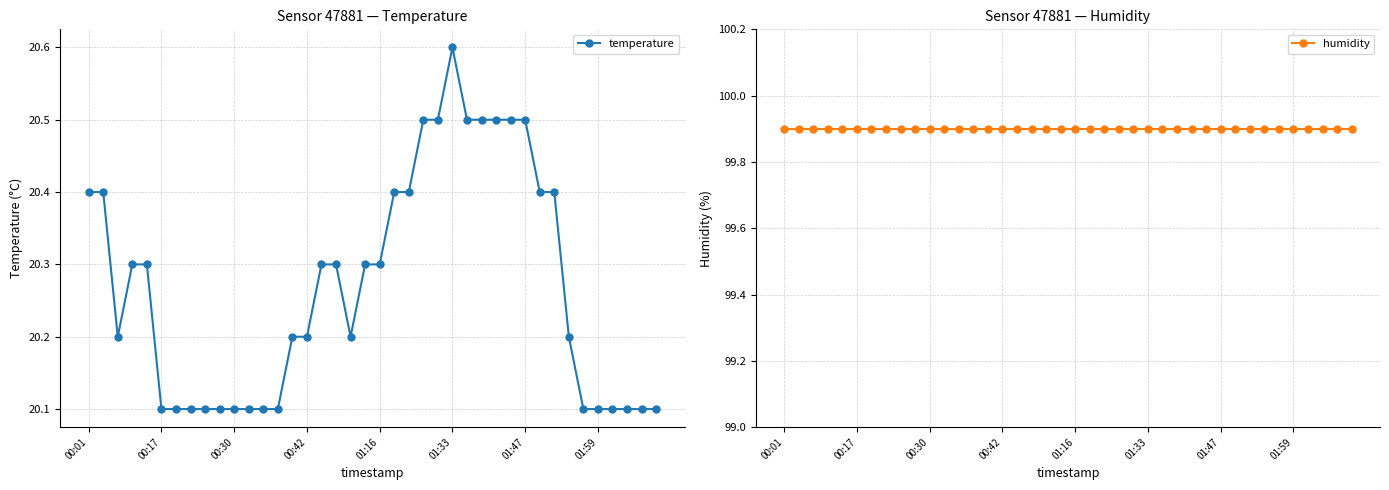

What is the spread (max minus min) of values at 26?

79.4